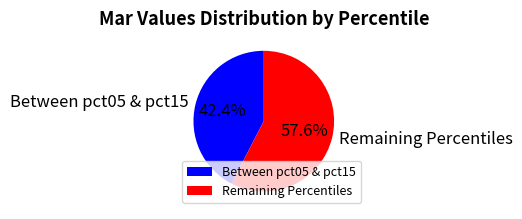

What is the ratio of the value at Remaining Percentiles to the value at Between pct05 & pct15?

1.4